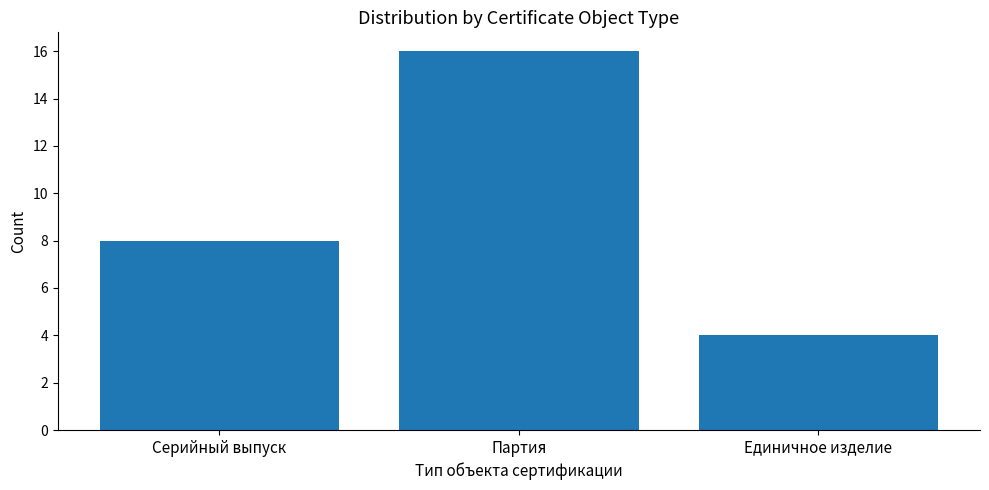

What is the change in value from Серийный выпуск to Единичное изделие?

-4